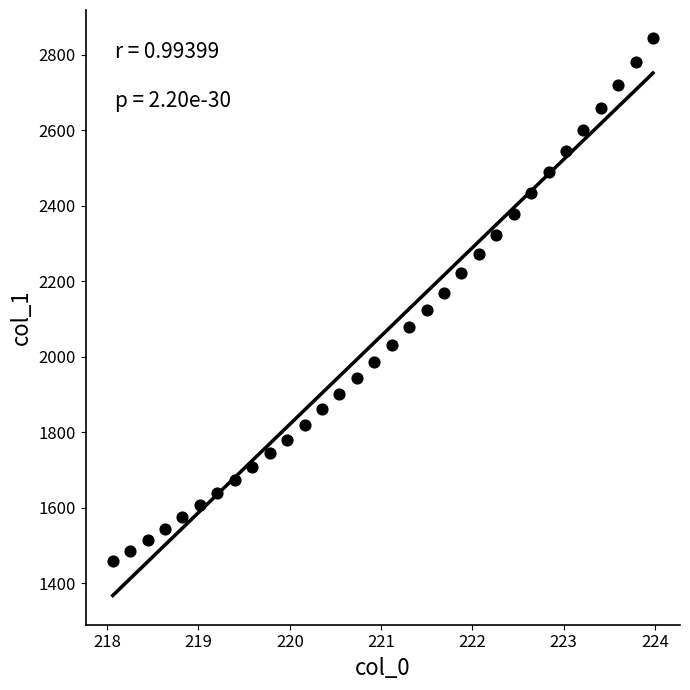

What is the range of X values (max minus min)?

5.9